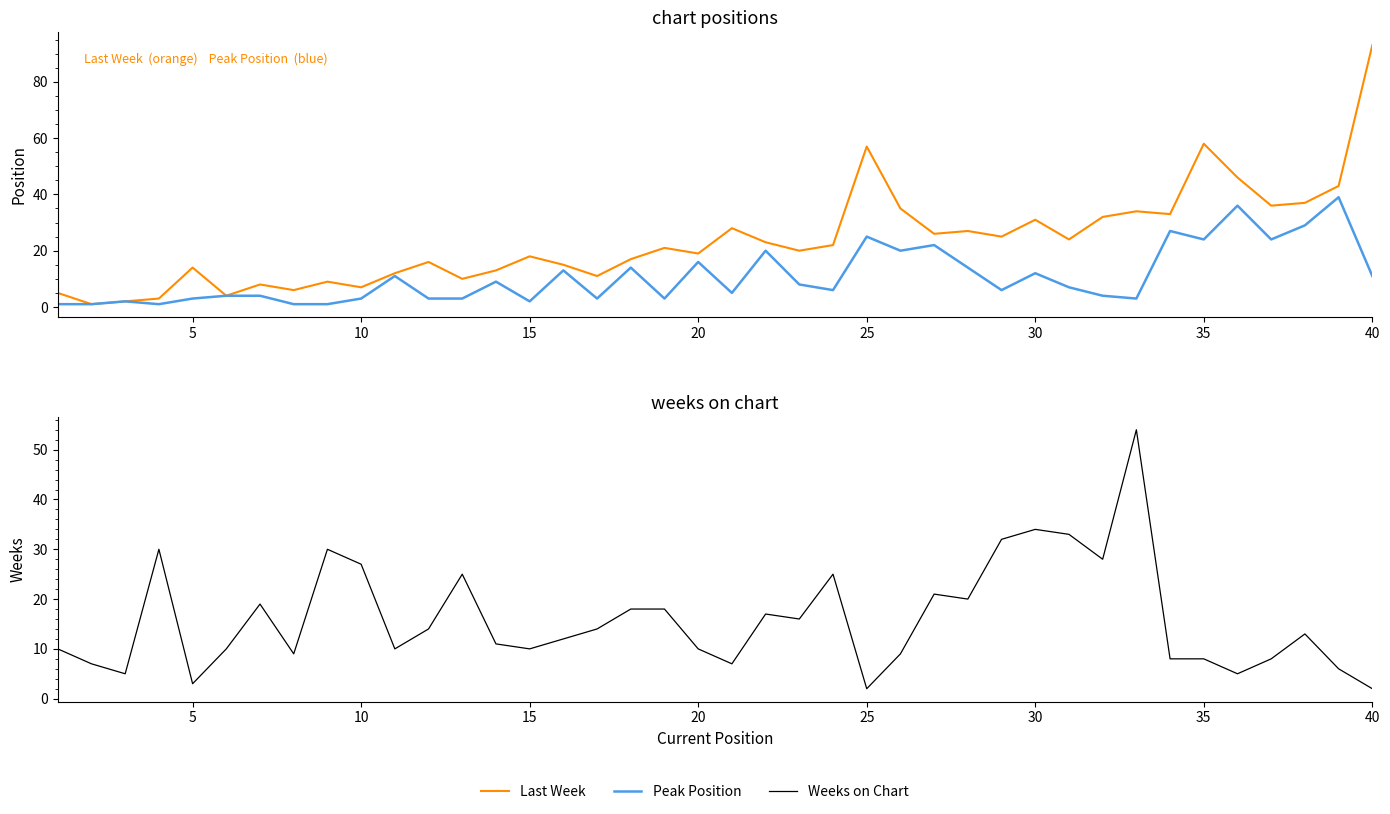

How many data points does each series have?

40